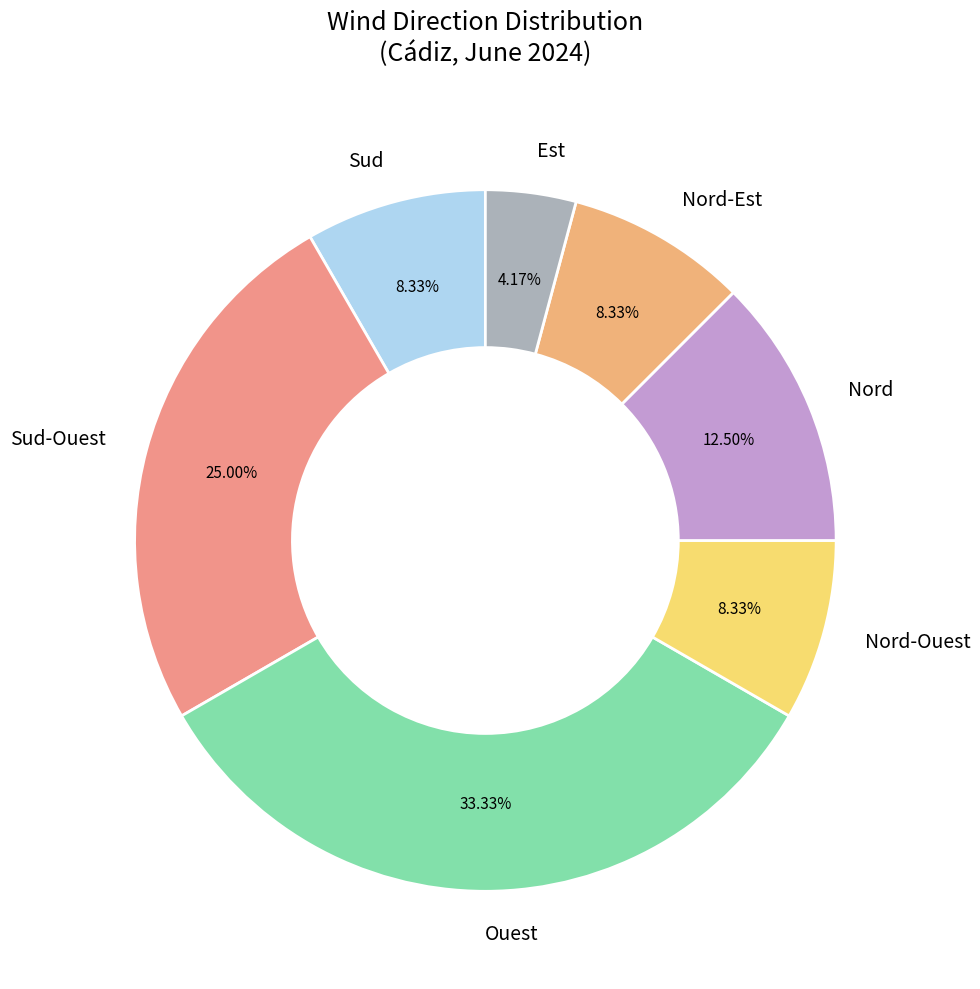

Which slice is the smallest?

Est